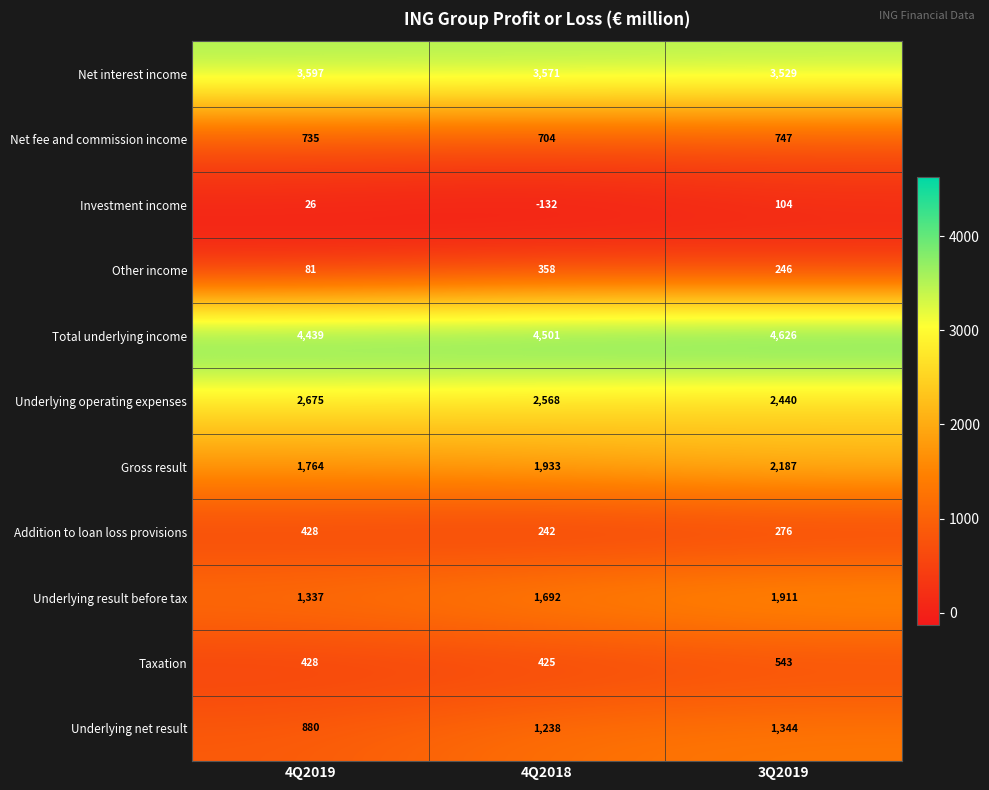

The Net interest income series shows 3571 at 4Q2018. True or false?

True